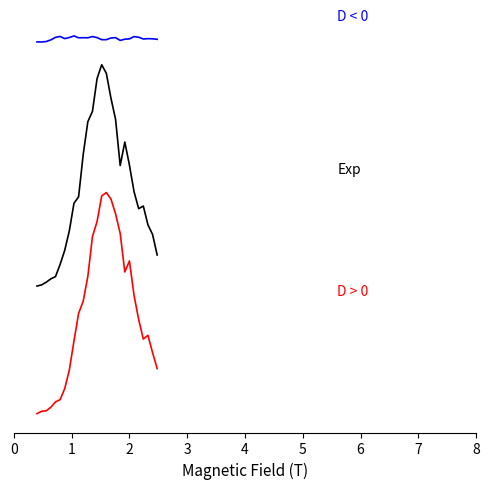

Does the chart have visible grid lines?

No